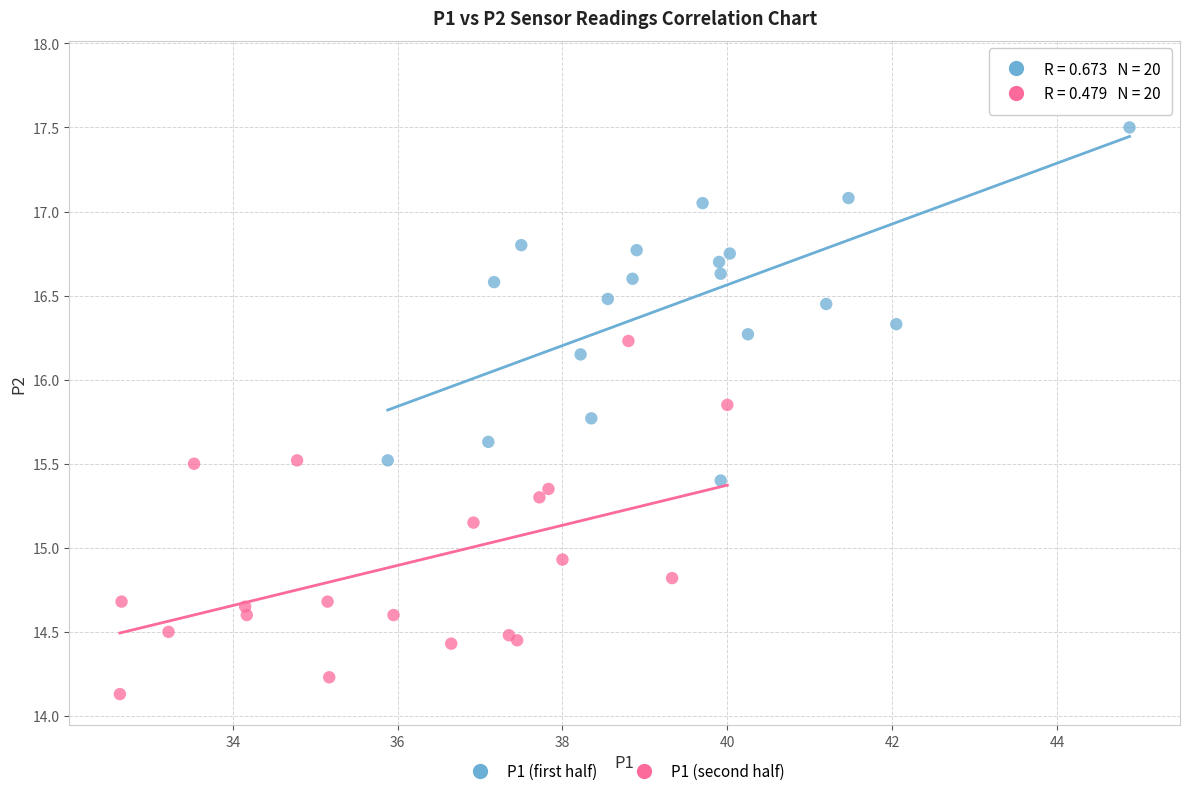

Which series reaches the minimum Y coordinate?

P1 (second half)